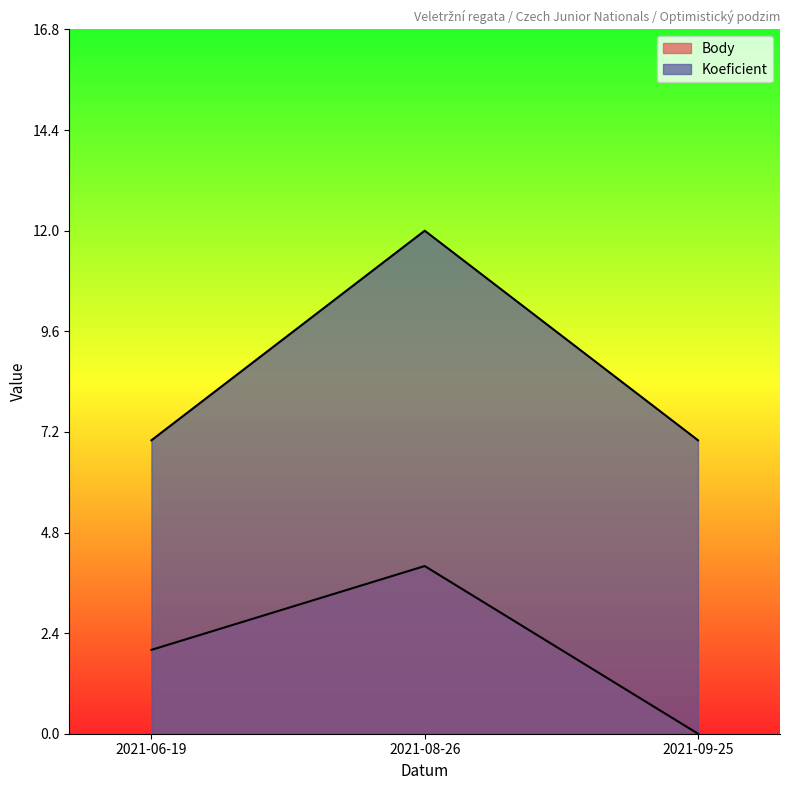

Does the chart display data point markers on the line(s)?

No